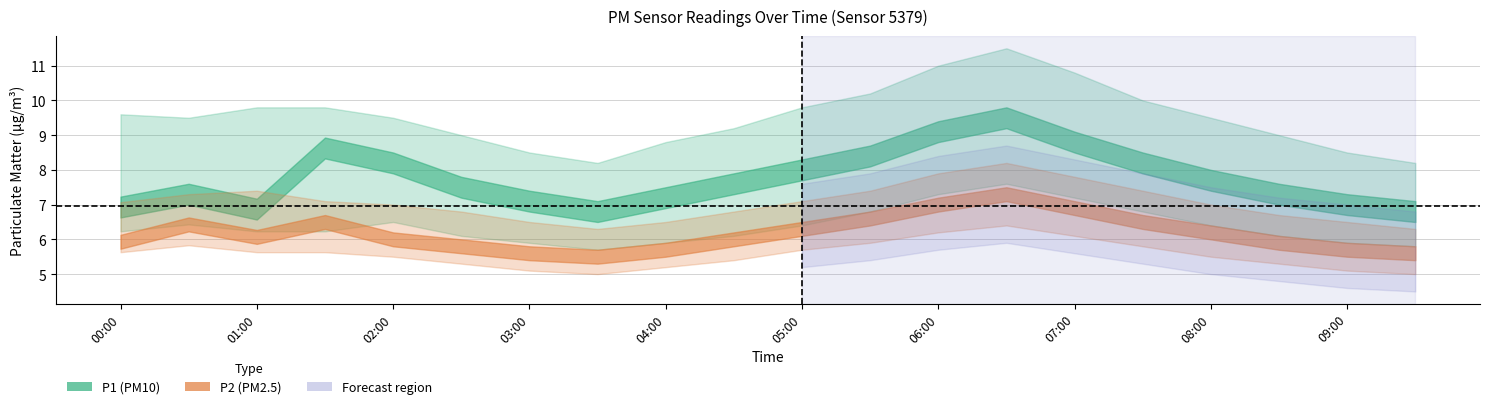

How many lines are shown in the chart?

6